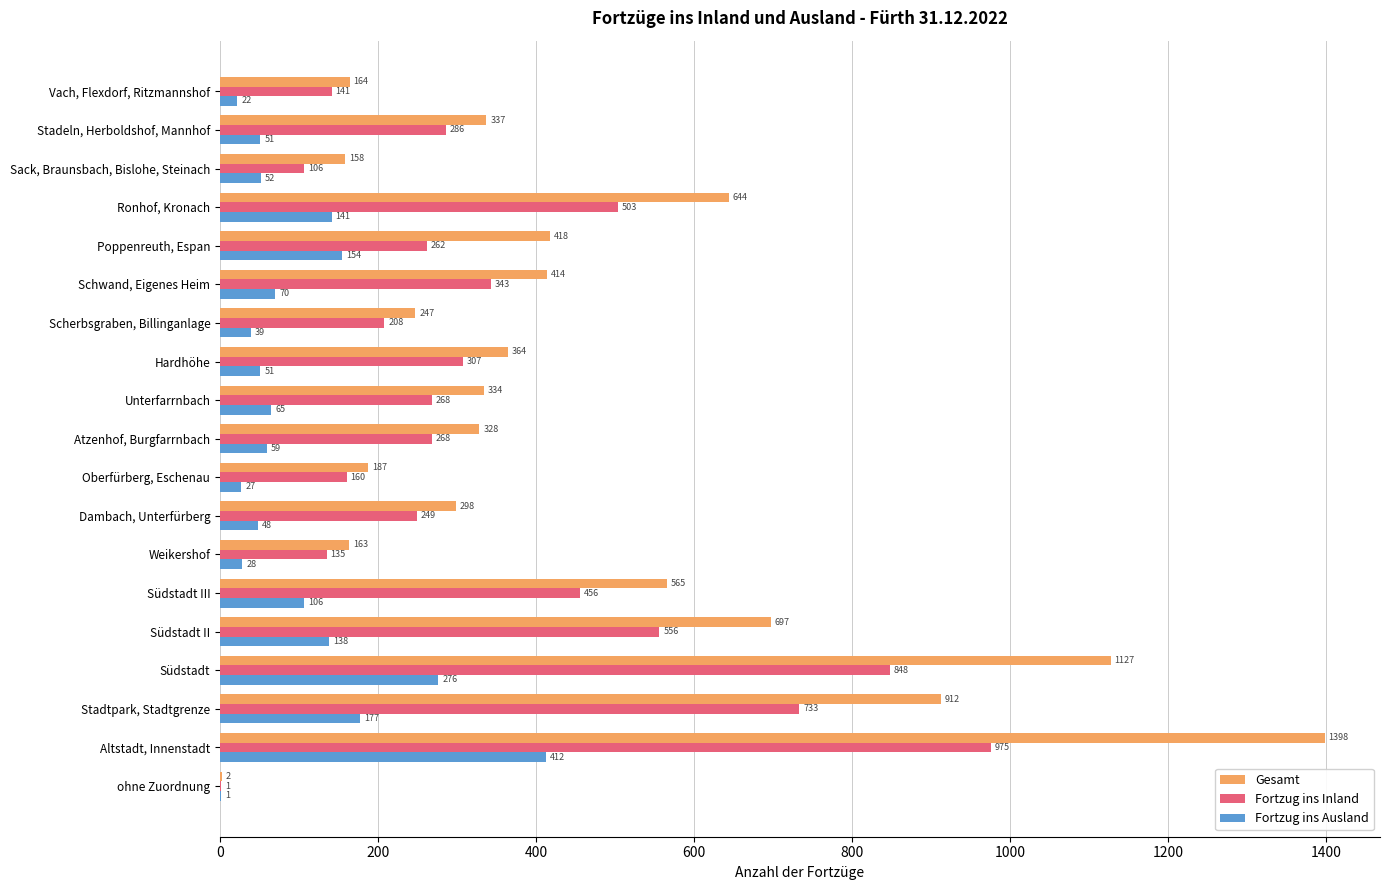

Which series has the largest range (max minus min)?

Gesamt